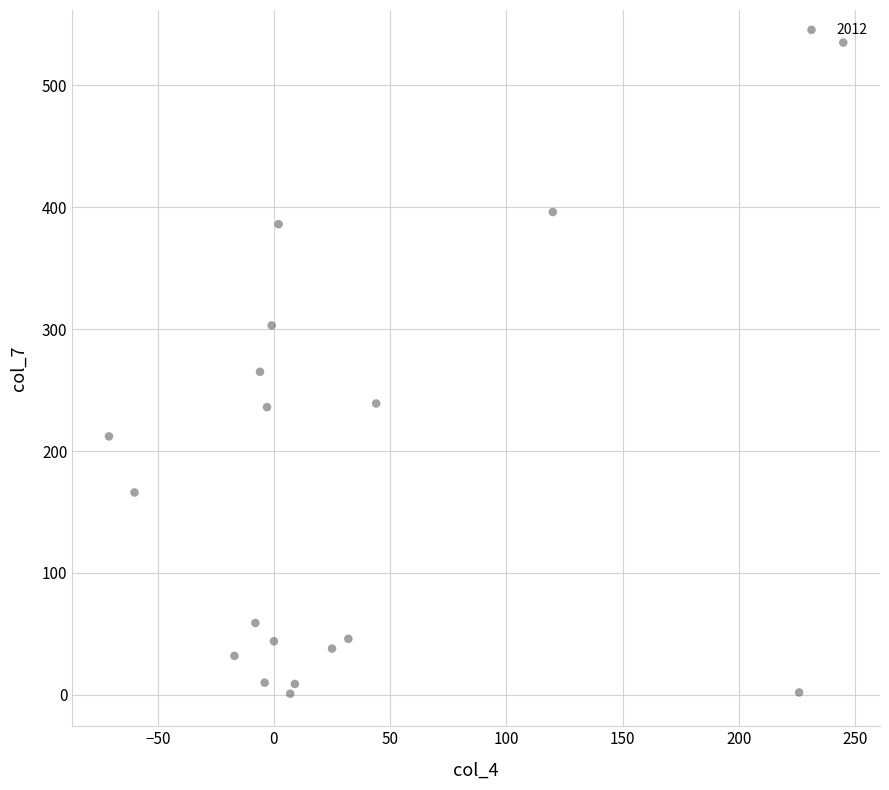

What is the range of X values (max minus min)?

316